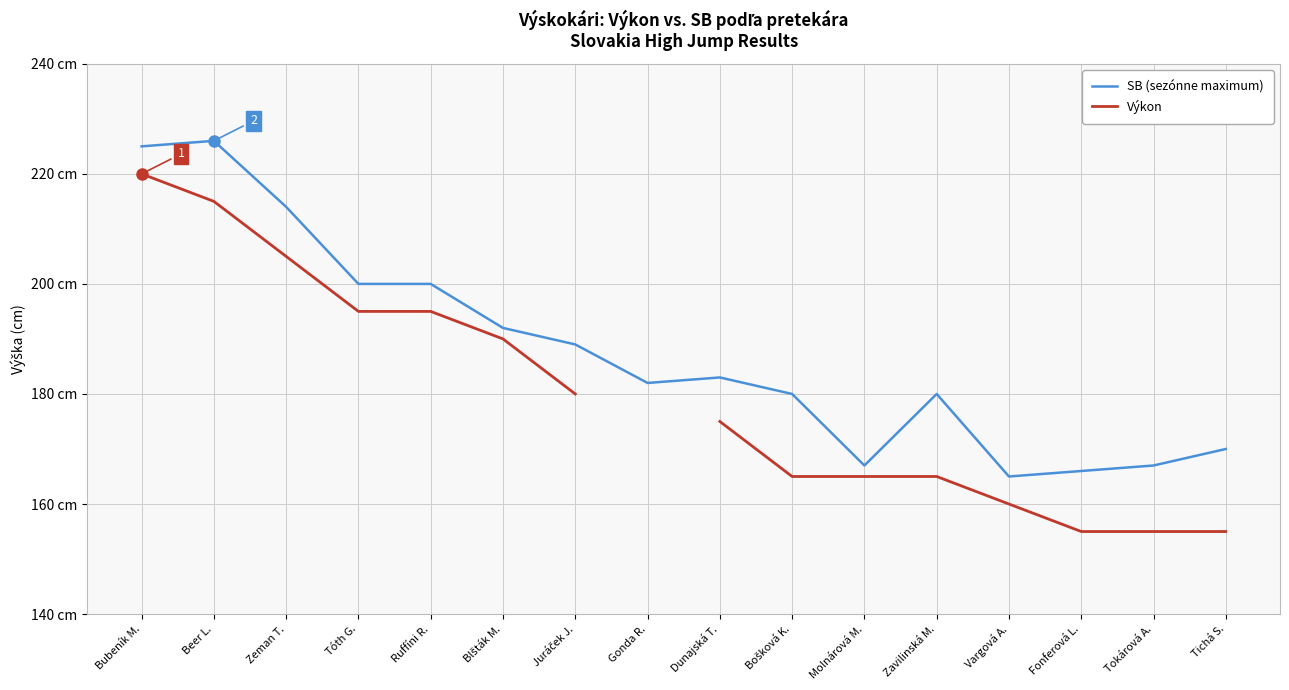

How many categories are shown in the chart?

16